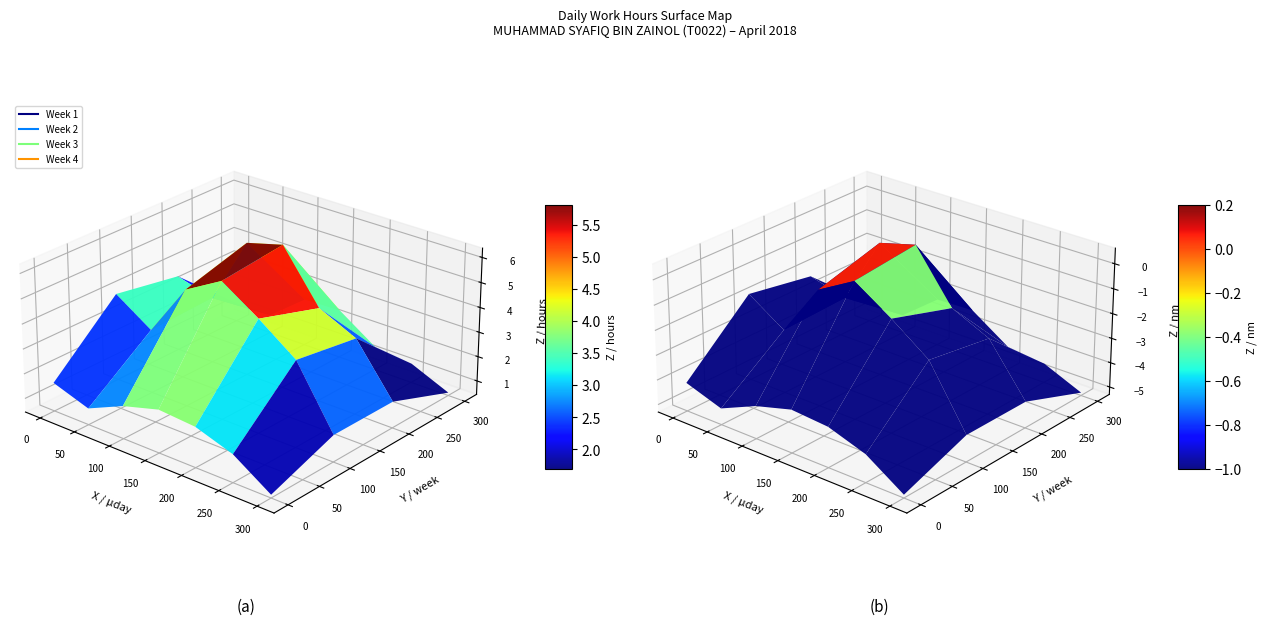

The chart shows a value of 0.0 at 6. True or false?

True